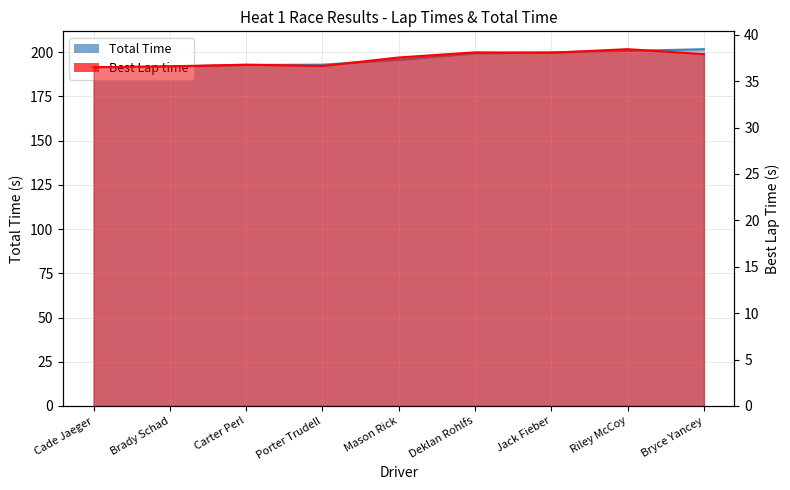

What is the approximate value of Best Lap time at Jack Fieber?

38.1